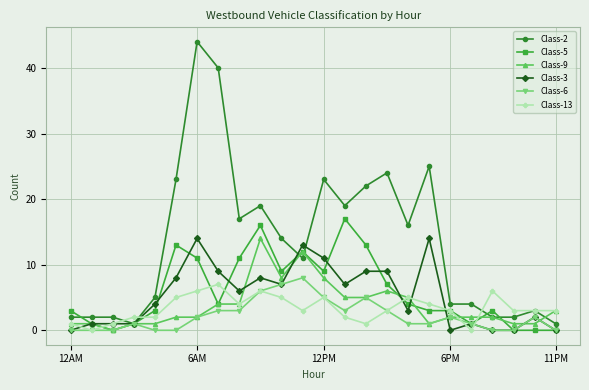

True or false: Class-13 has more than 0 interior local peaks.

True